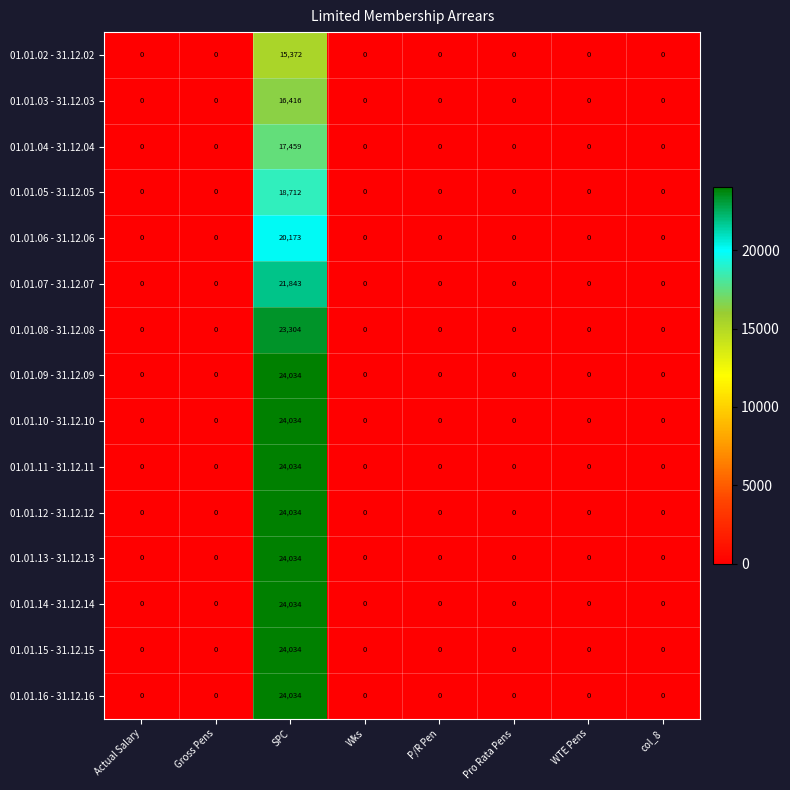

Is it true that 01.01.13 - 31.12.13 equals 24034 at SPC?

True